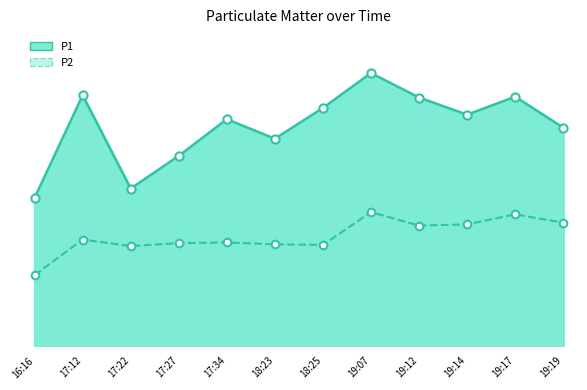

What are all the series names shown in the legend?

P1, P2